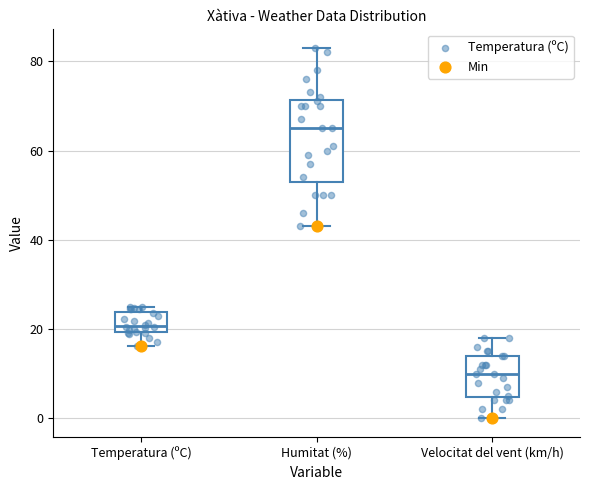

Where does the lower whisker of the box for Temperatura (ºC) end on the y-axis? The values are not printed on the chart, so give them approximately, as read against the axis.

16